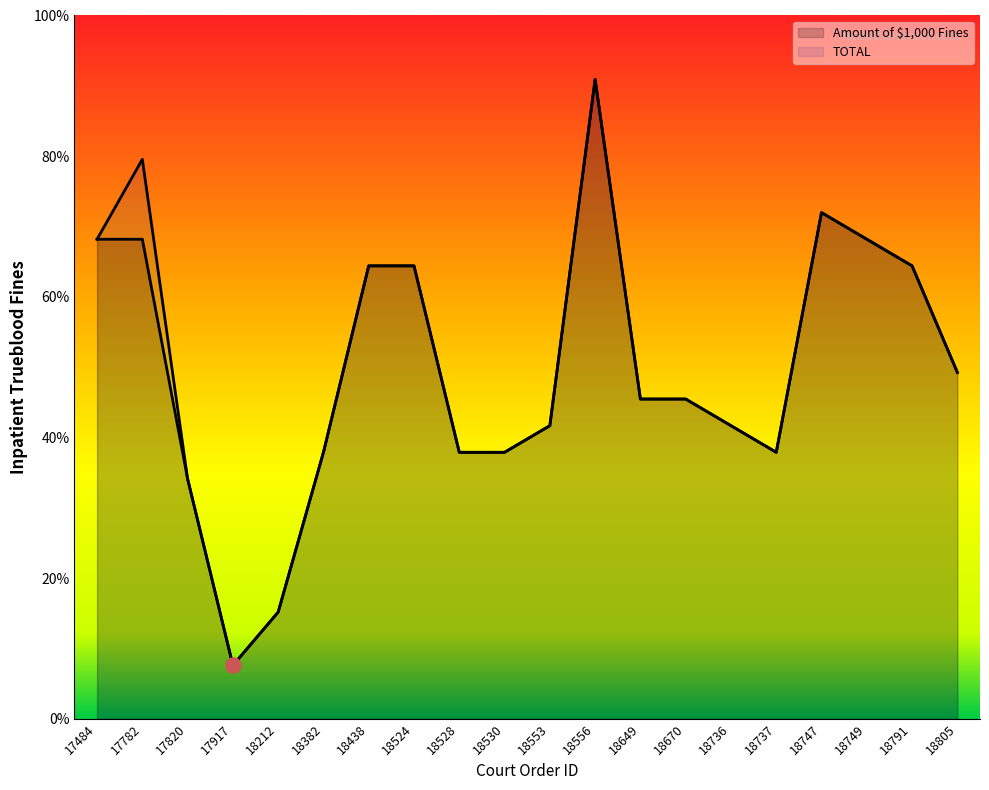

Which series contains the lowest Y value?

Amount of $1,000 Fines